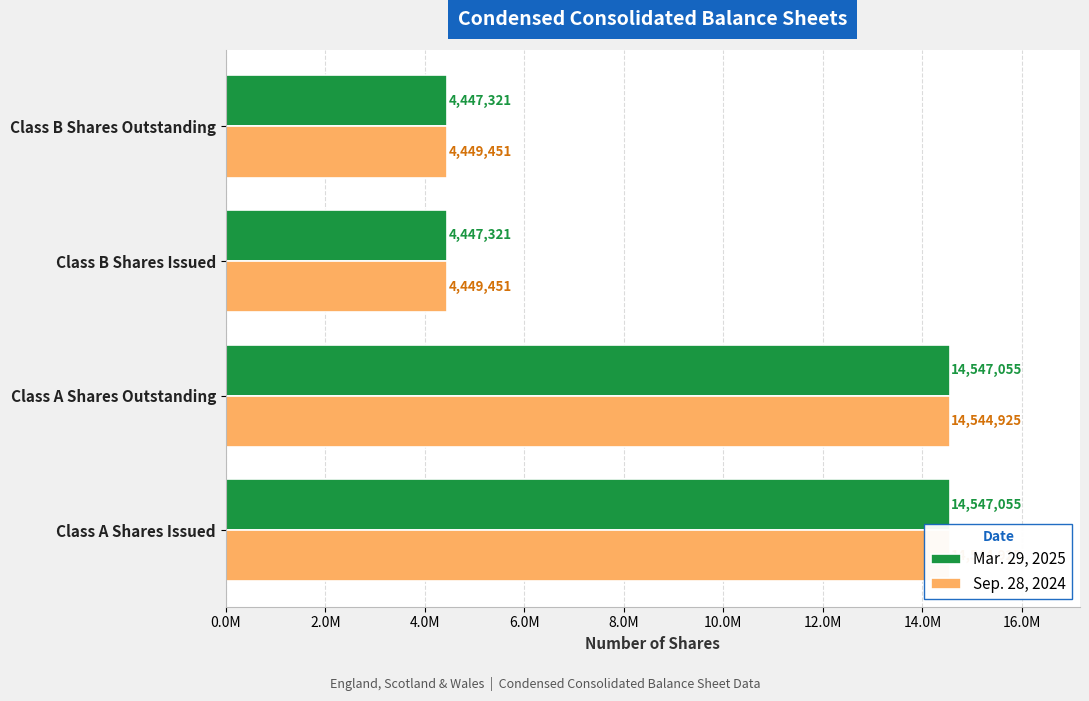

What is the greatest value displayed?

14547055